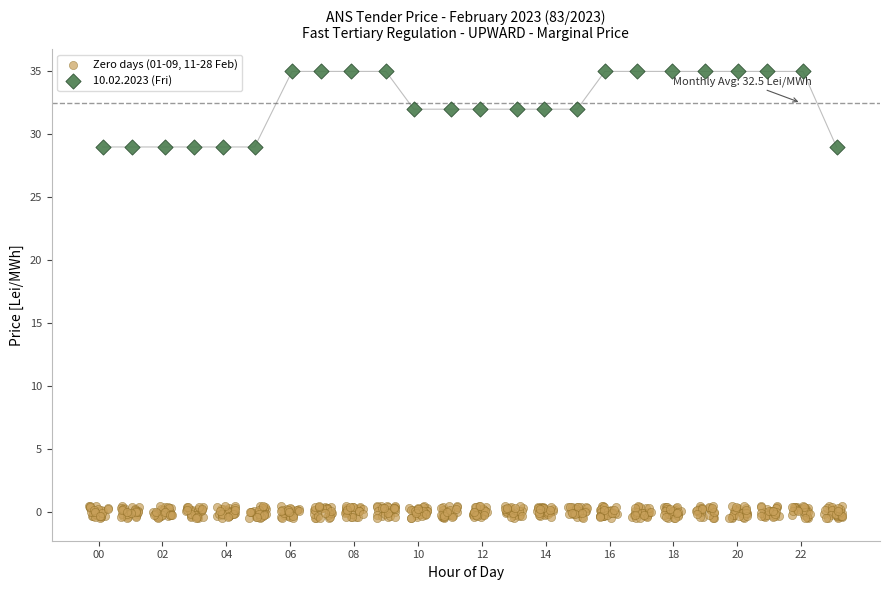

Which series reaches the maximum Y coordinate?

10.02.2023 (Fri)